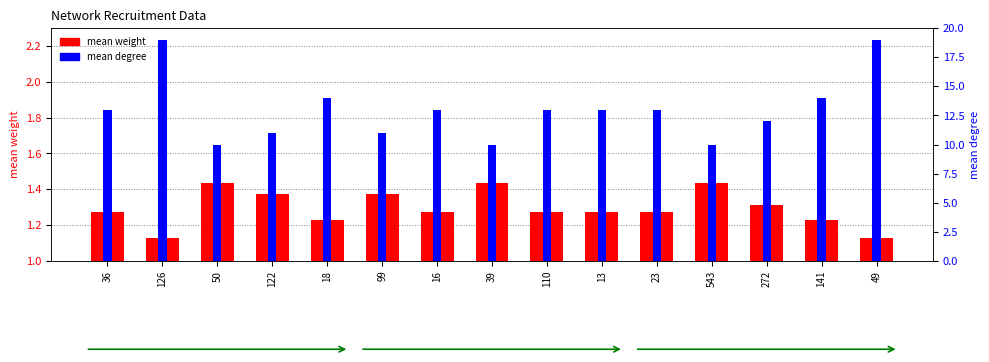

The mean weight series shows 1.4 at 543. True or false?

True